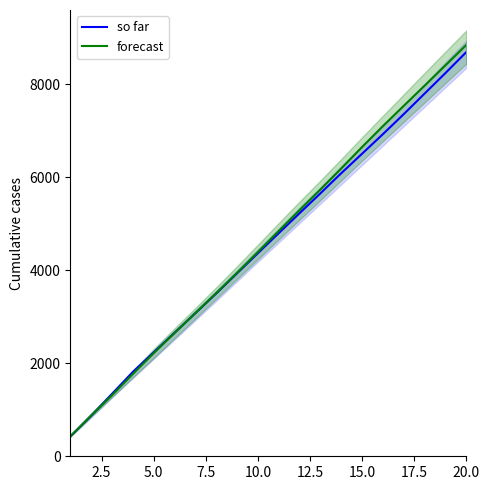

Rank the series by their average value, from lowest to highest.

so far, forecast